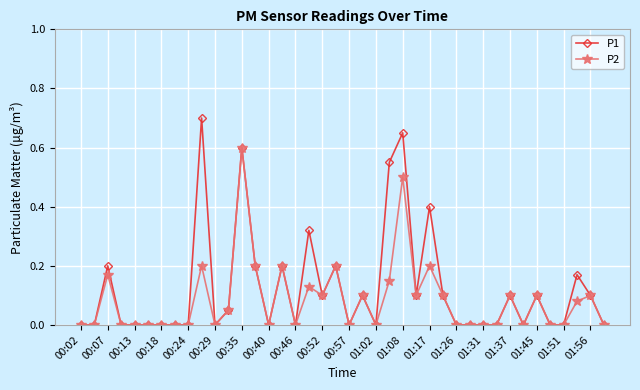

How many series are shown in this chart?

2